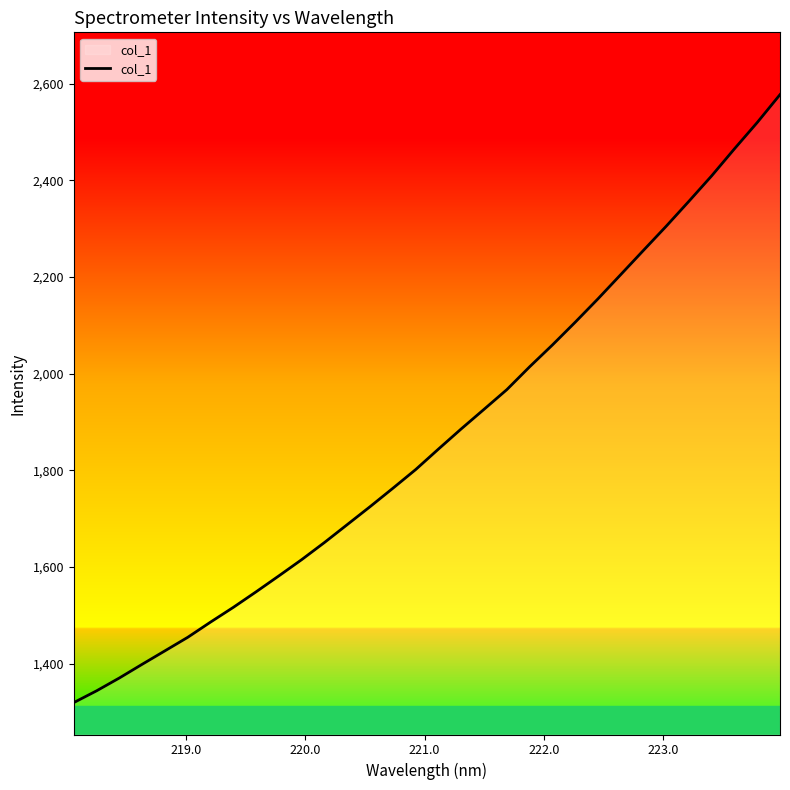

What is the minimum value shown in the chart?

1319.8